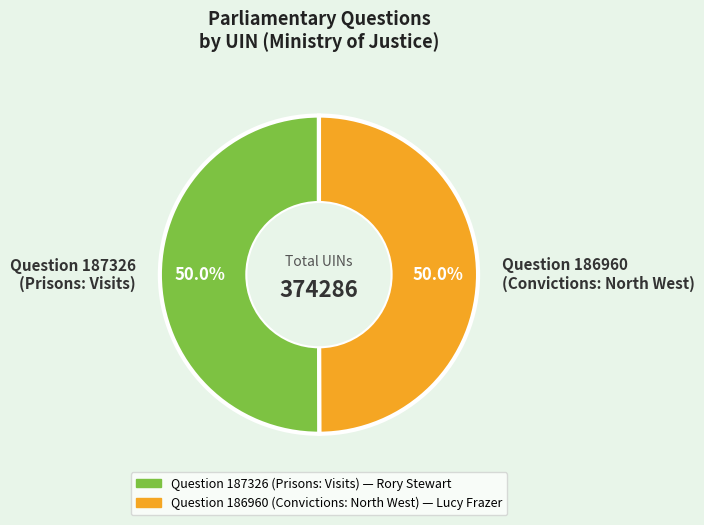

Approximately how many times larger is the value at Question 187326 (Prisons: Visits) compared to Question 186960 (Convictions: North West)?

1.0